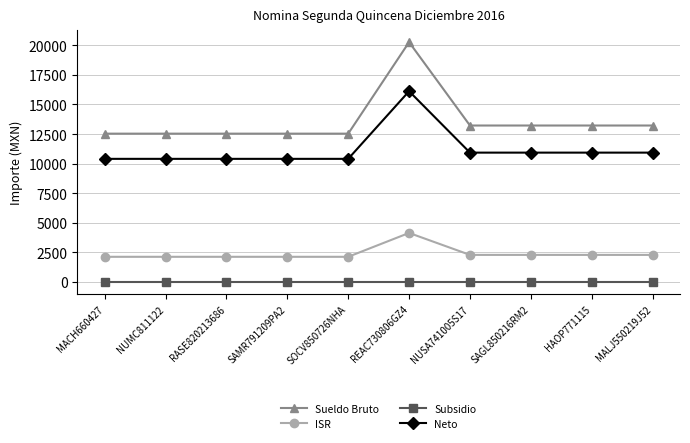

What is the approximate value of Sueldo Bruto at HAOP771115?

13223.5